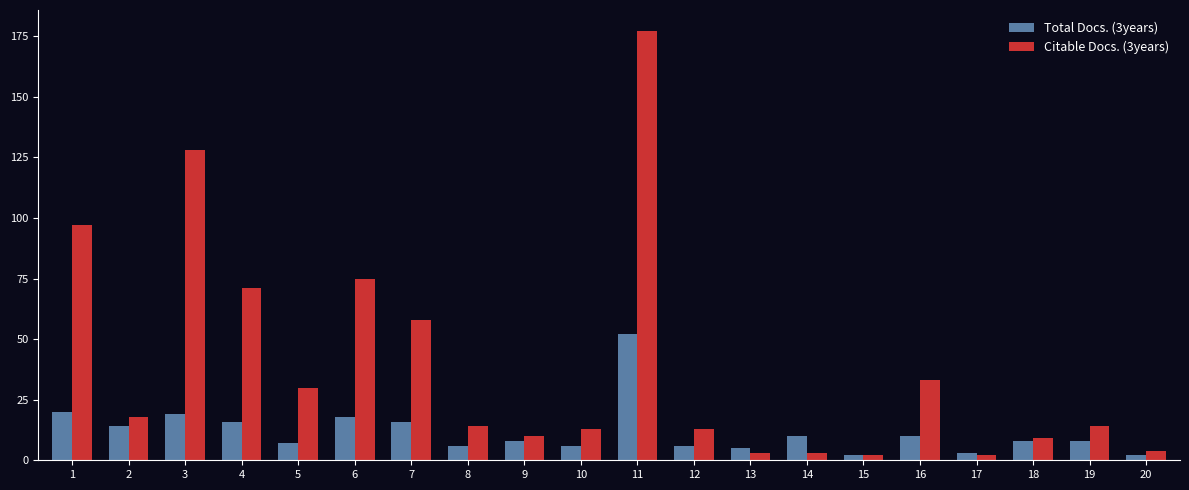

At how many categories does at least one series exceed 23?

8